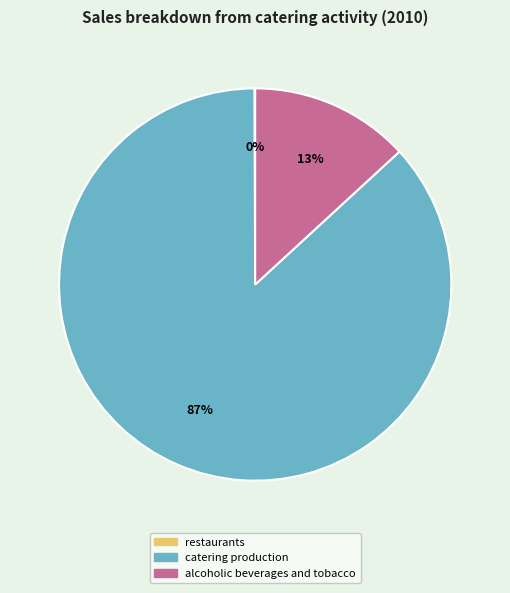

Which slice is the largest?

catering production